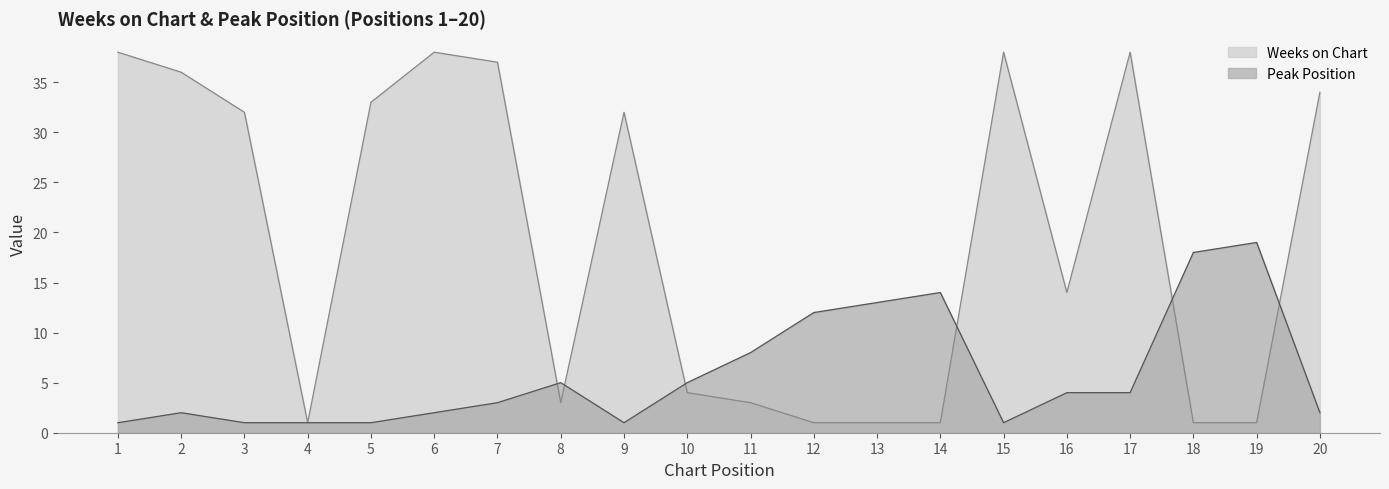

What is the difference between the maximum and minimum values in the Peak Position series?

18